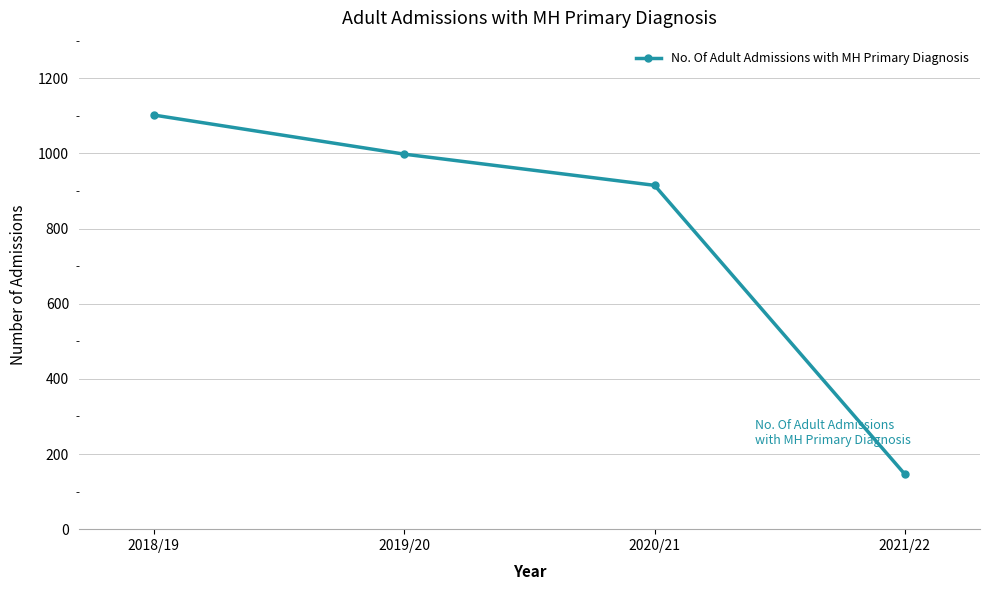

What is the value of the 3rd point from the left?

915